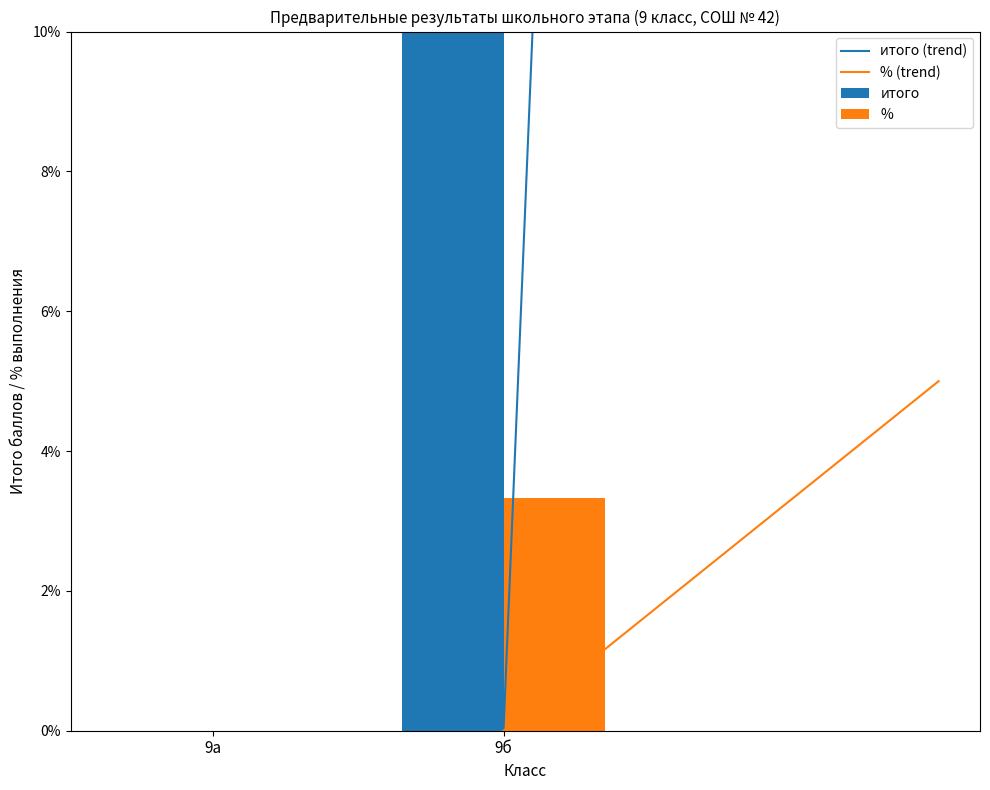

True or false: итого has a value of -0.4 at 8.

False